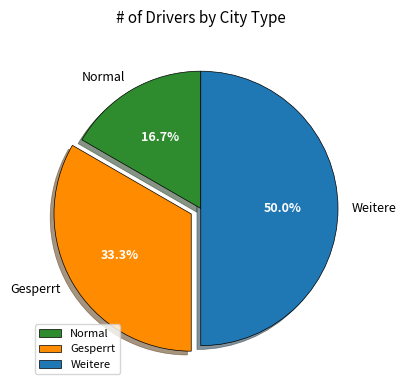

Which category has the biggest portion of the pie?

Weitere